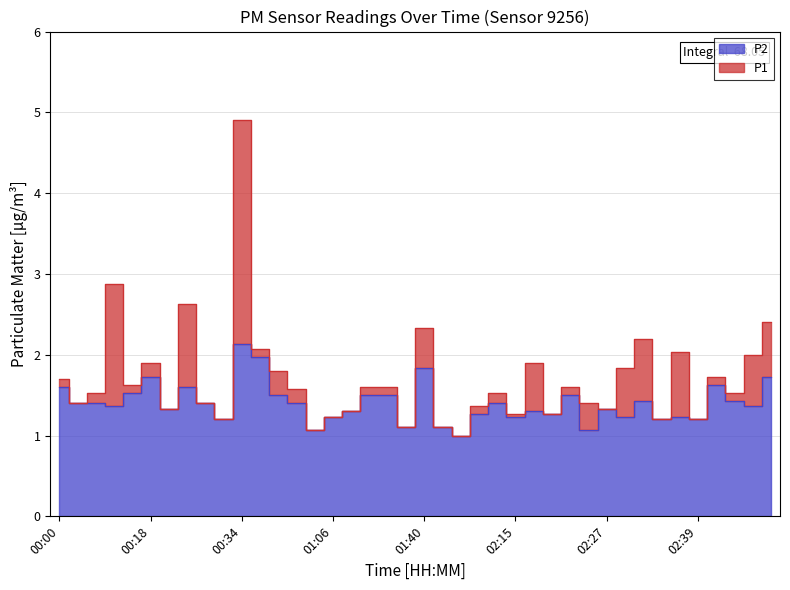

True or false: P1 and P2 intersect in this chart.

False